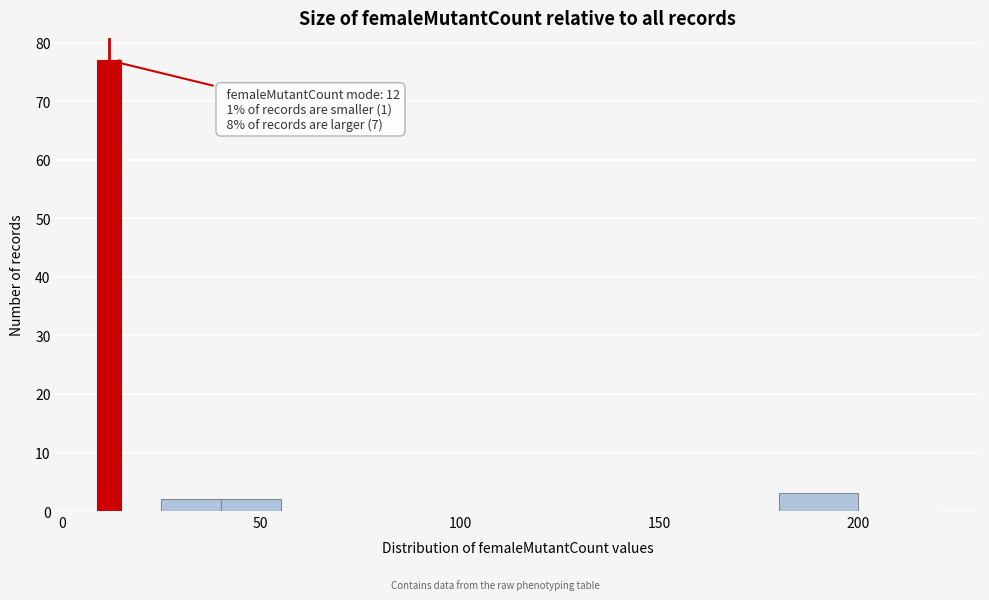

Read against the x-axis, roughly where is the centre of the tallest bar?

10